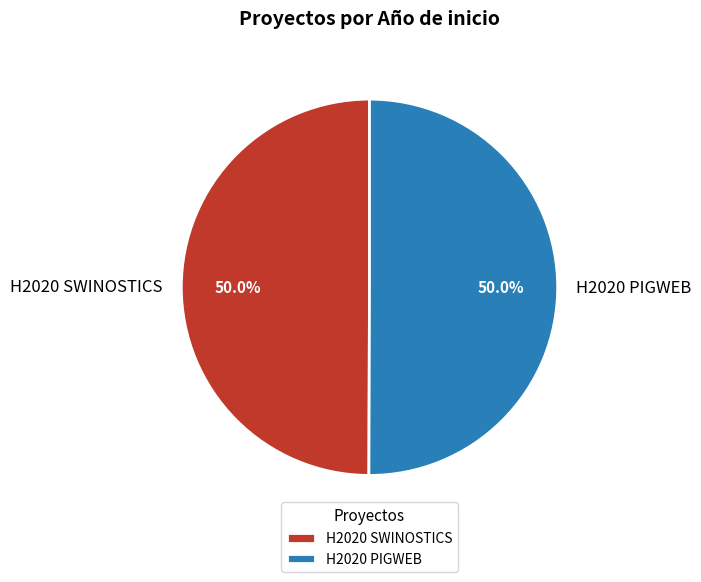

Count the number of slices in the pie.

2